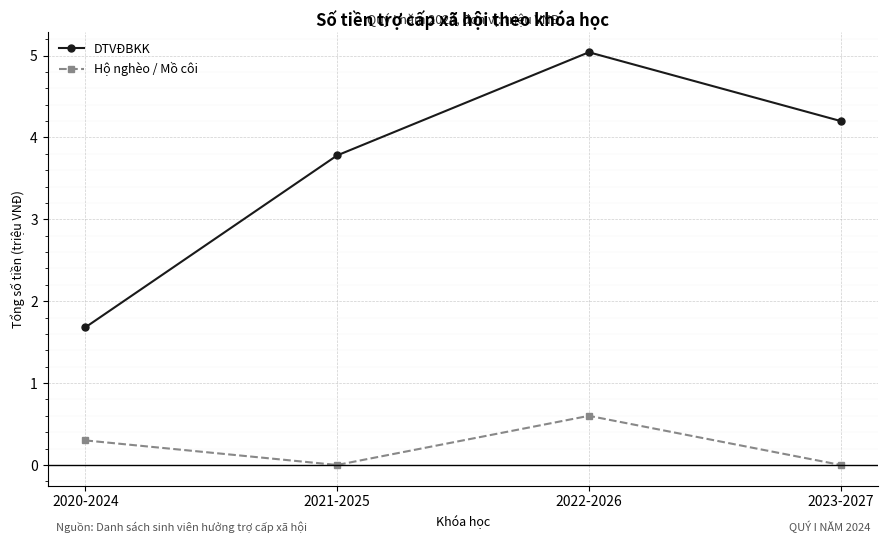

Between 2021-2025 and 2022-2026, which series saw the biggest shift?

DTVĐBKK